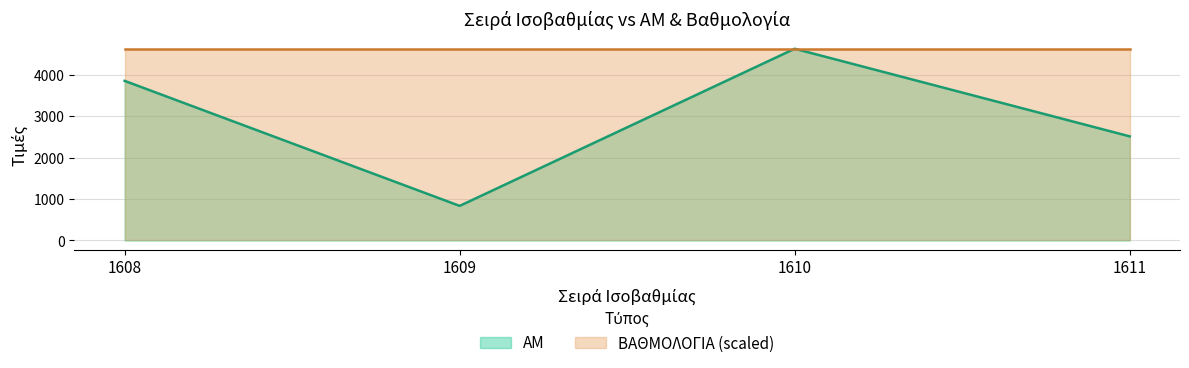

List the labels in order of value, largest first.

1610, 1608, 1611, 1609